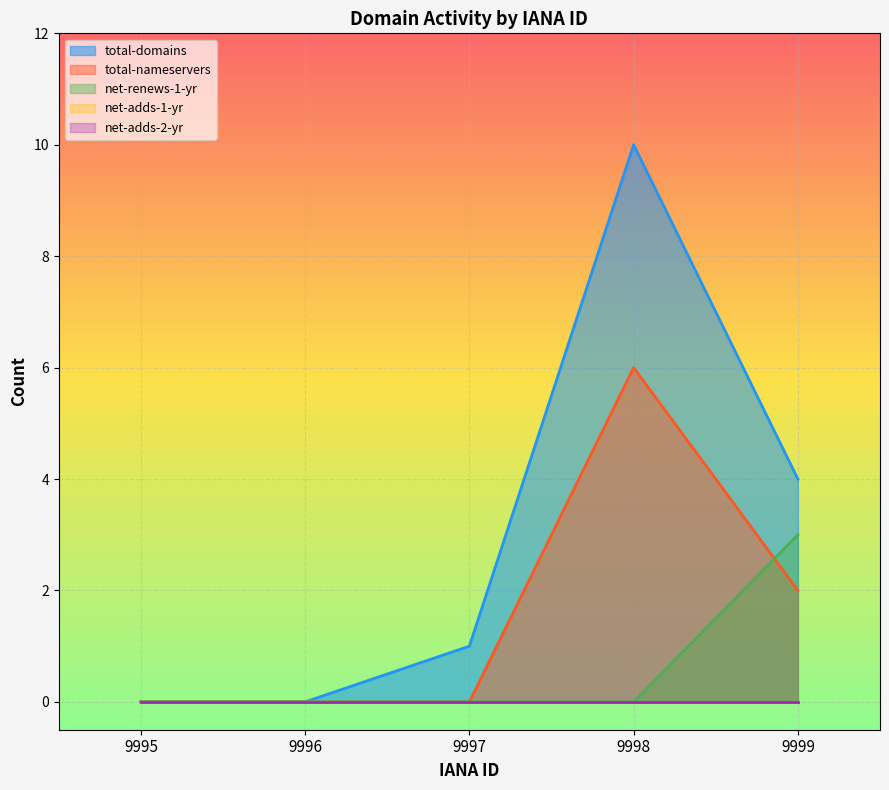

Which has a higher value, 9995 or 9998?

9998